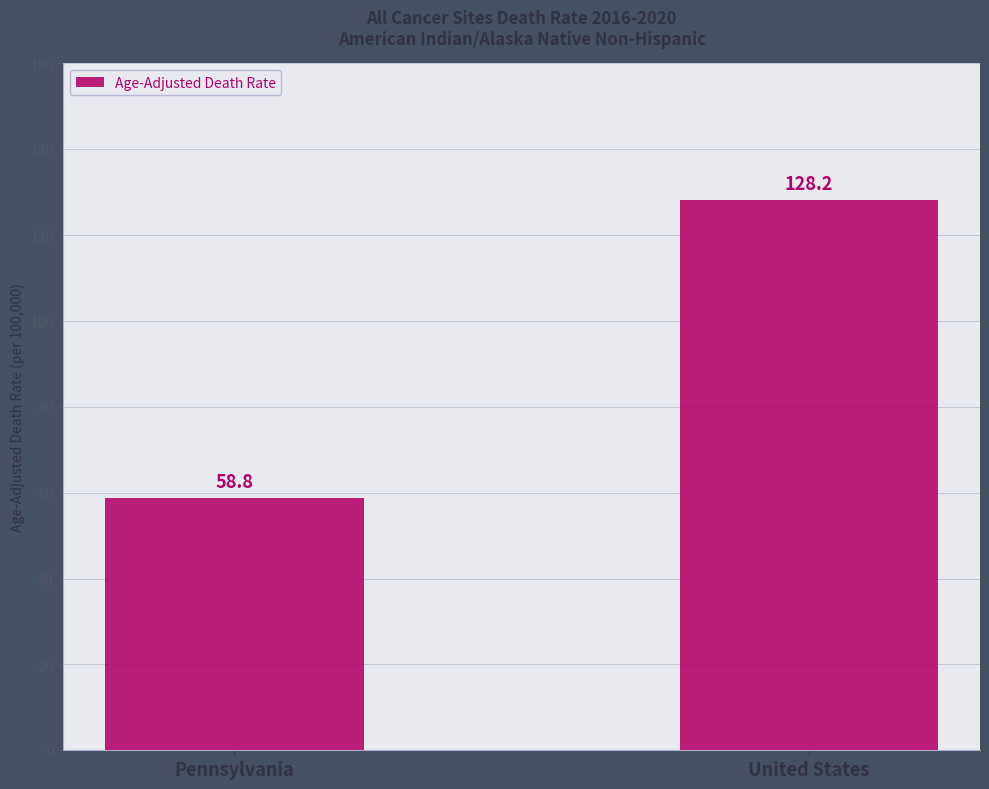

Which label corresponds to the smallest value in the chart?

Pennsylvania